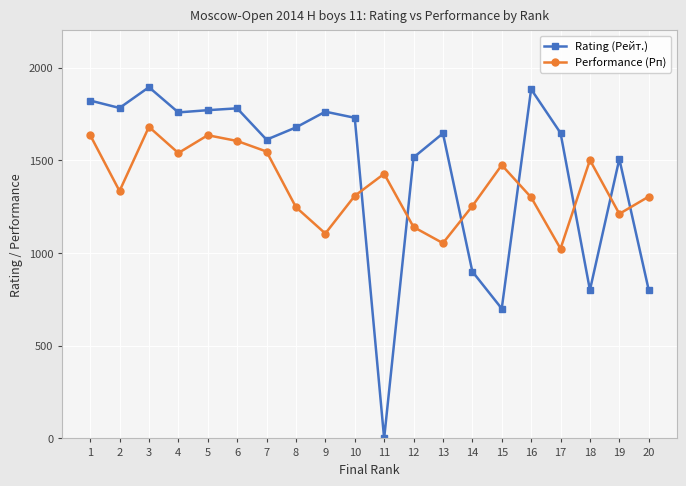

The value of Rating (Рейт.) at 14 is 900. True or false?

True